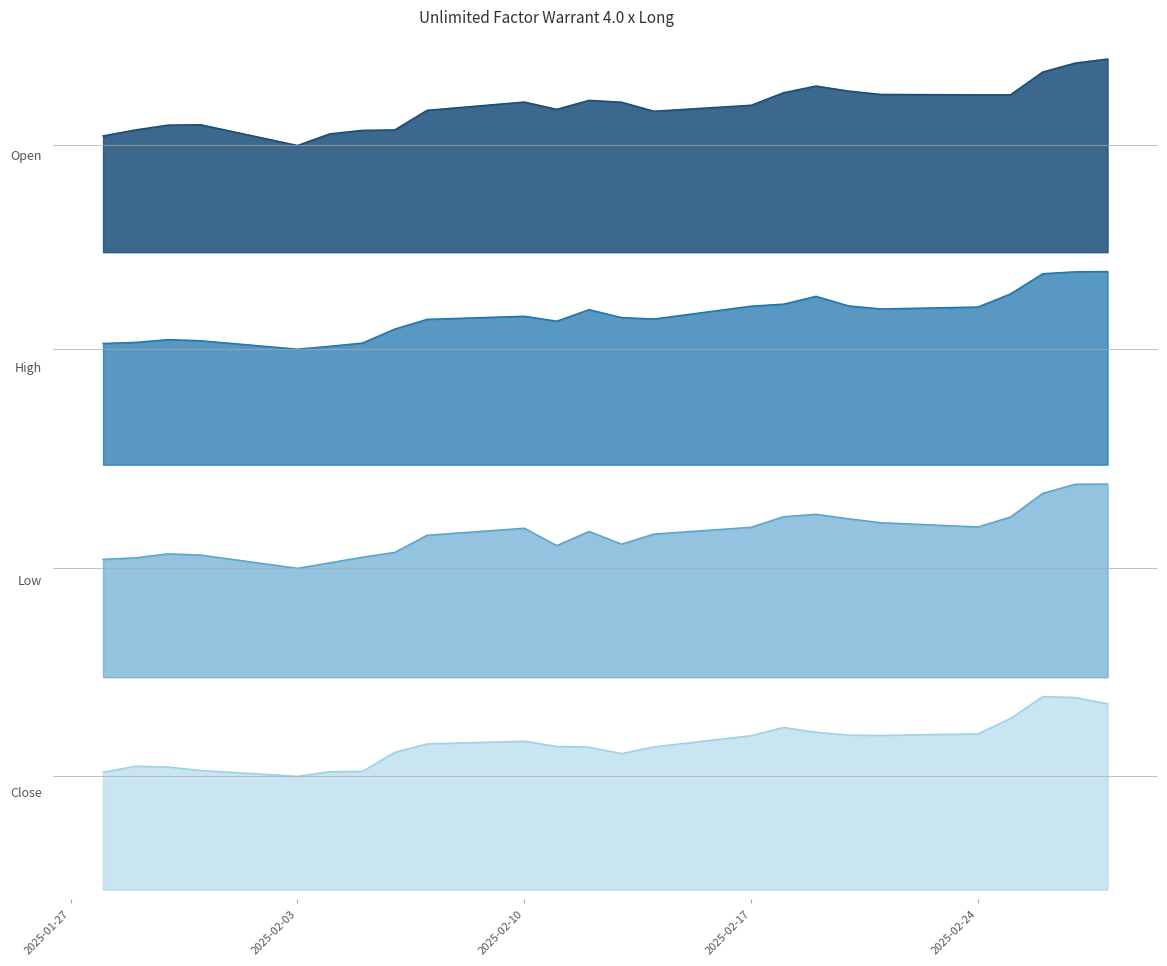

Does the chart have visible grid lines?

No